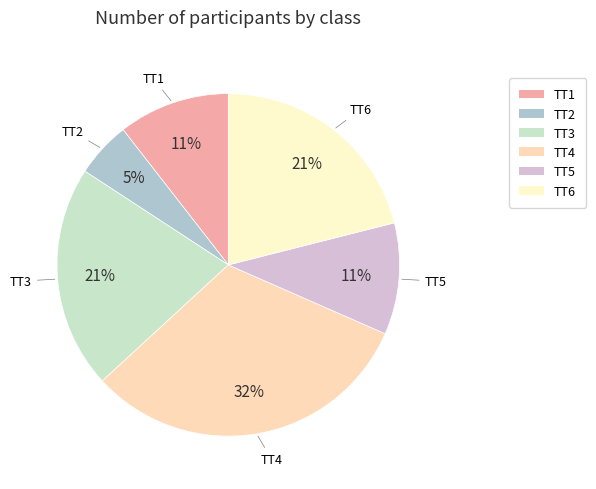

Is it true that TT6 is 21% of the pie?

True